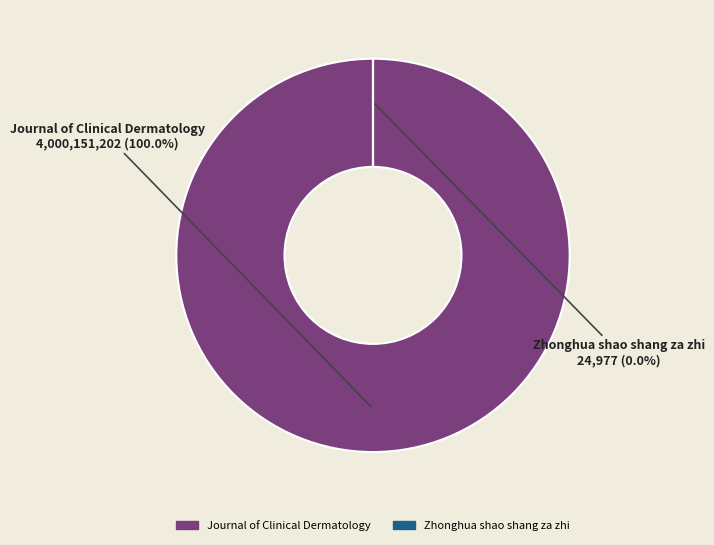

Count the number of slices in the pie.

2